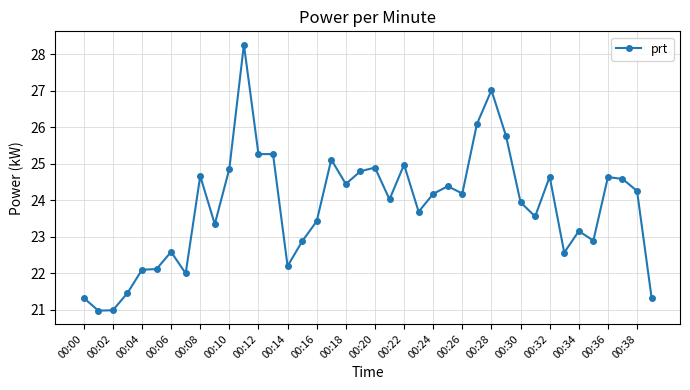

Does the chart have visible grid lines?

Yes